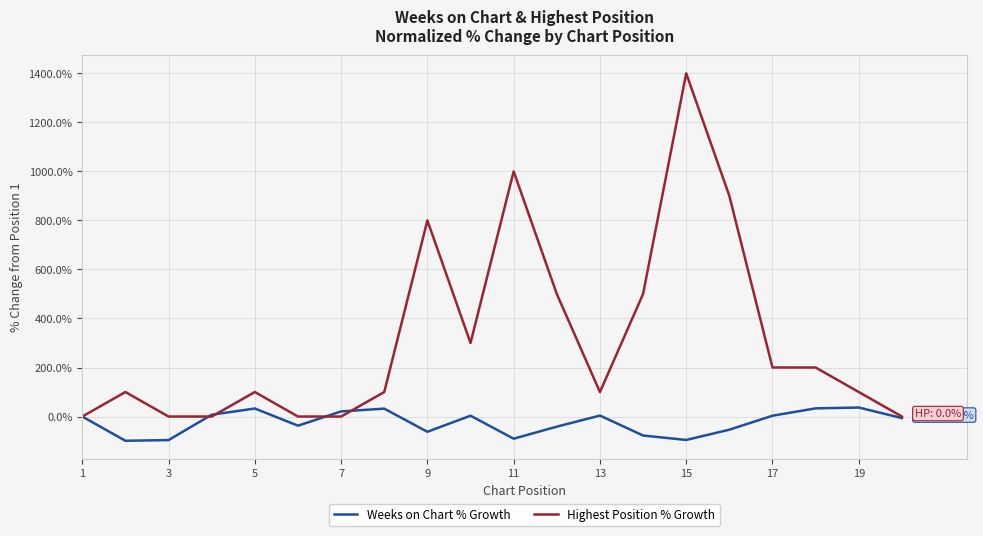

What is the maximum value for Highest Position % Growth?

1400.0